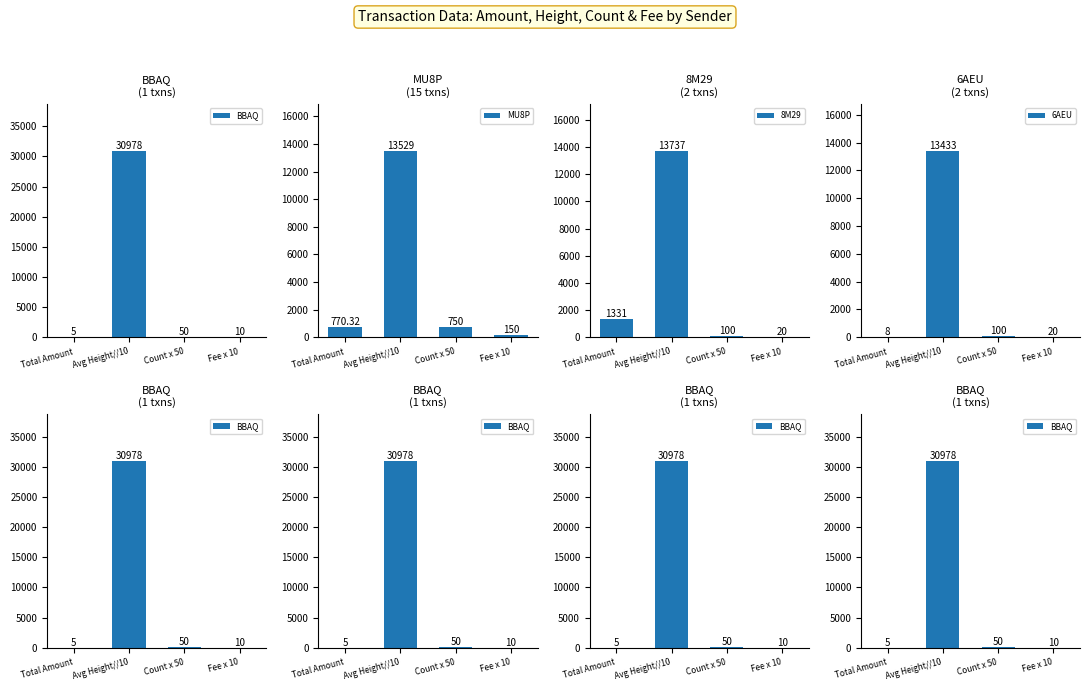

What is the value of the 6AEU bar at the 1st from the left?

8.0